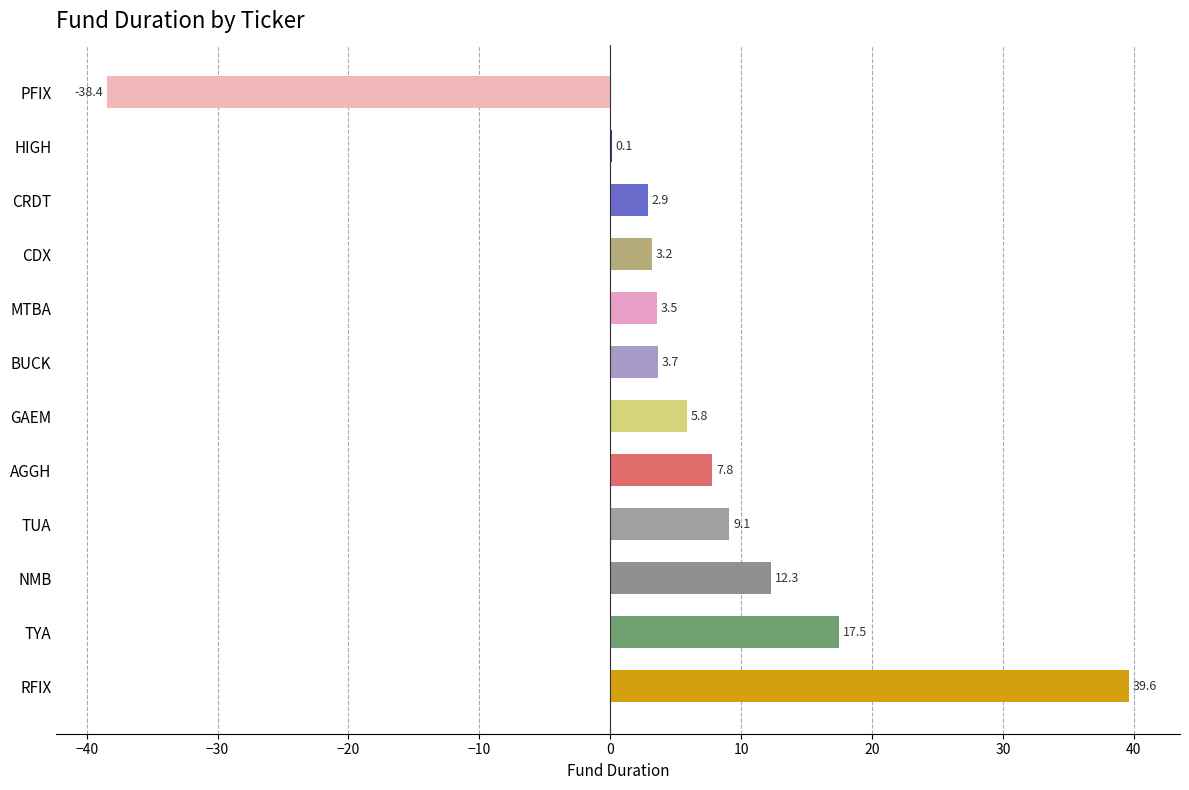

What is the sum of the values at RFIX and CDX?

42.8